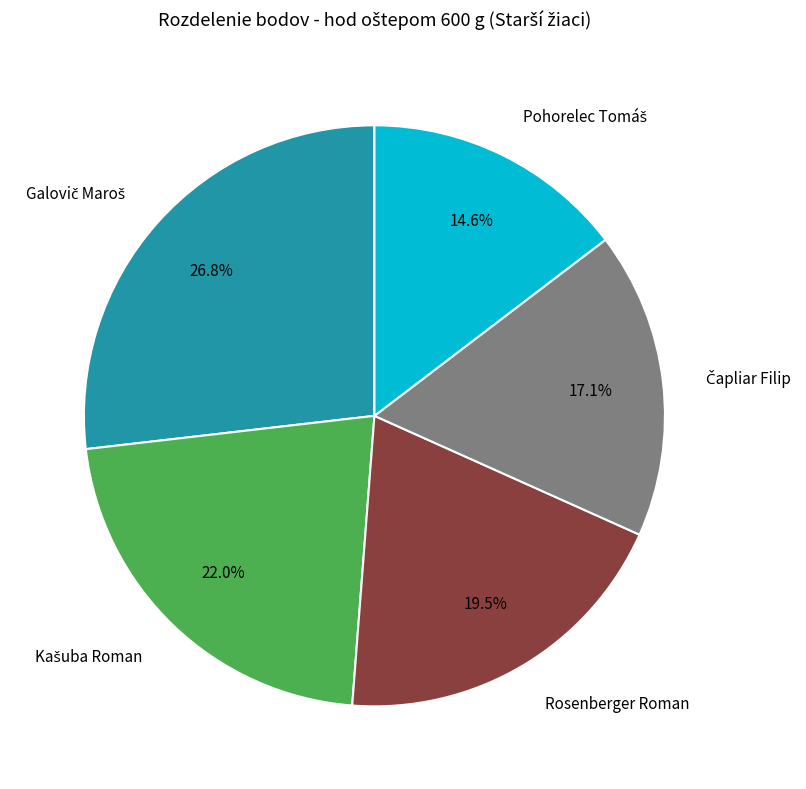

Is there any slice that represents more than half of the pie?

No